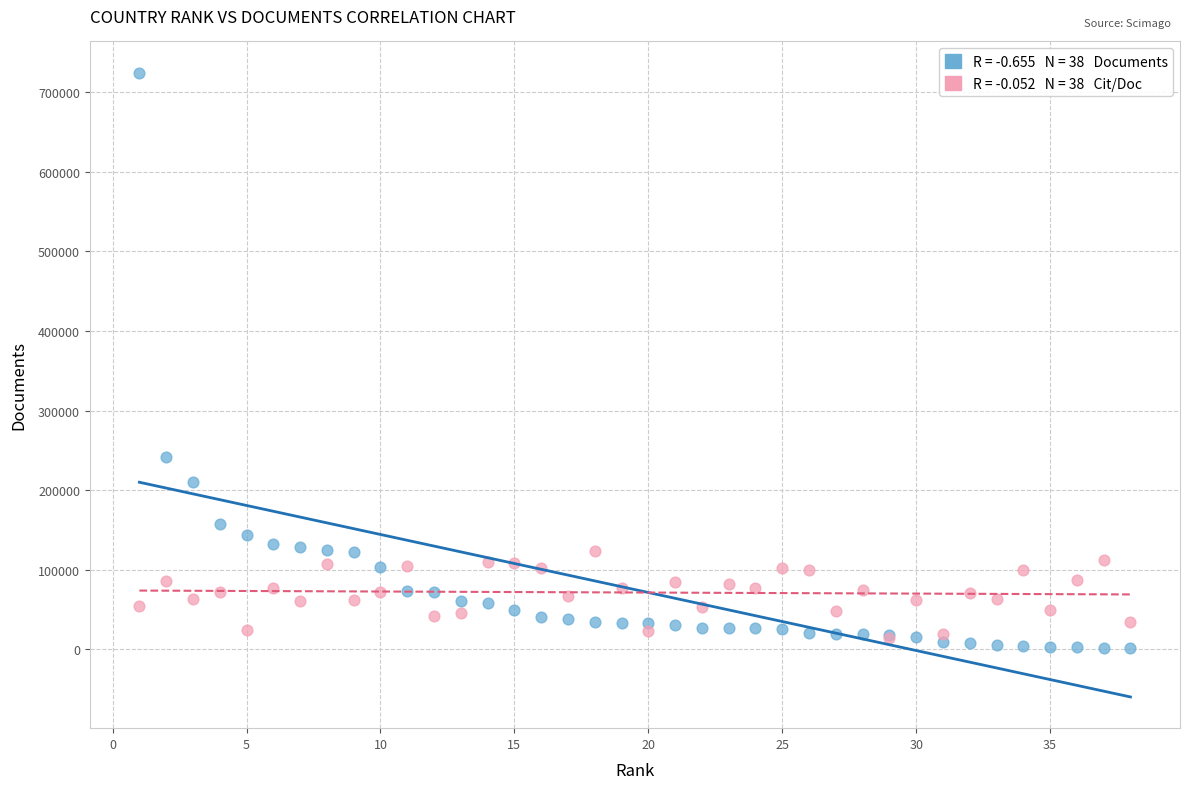

Across all series, what Y value is closest to 363144?

241135.0